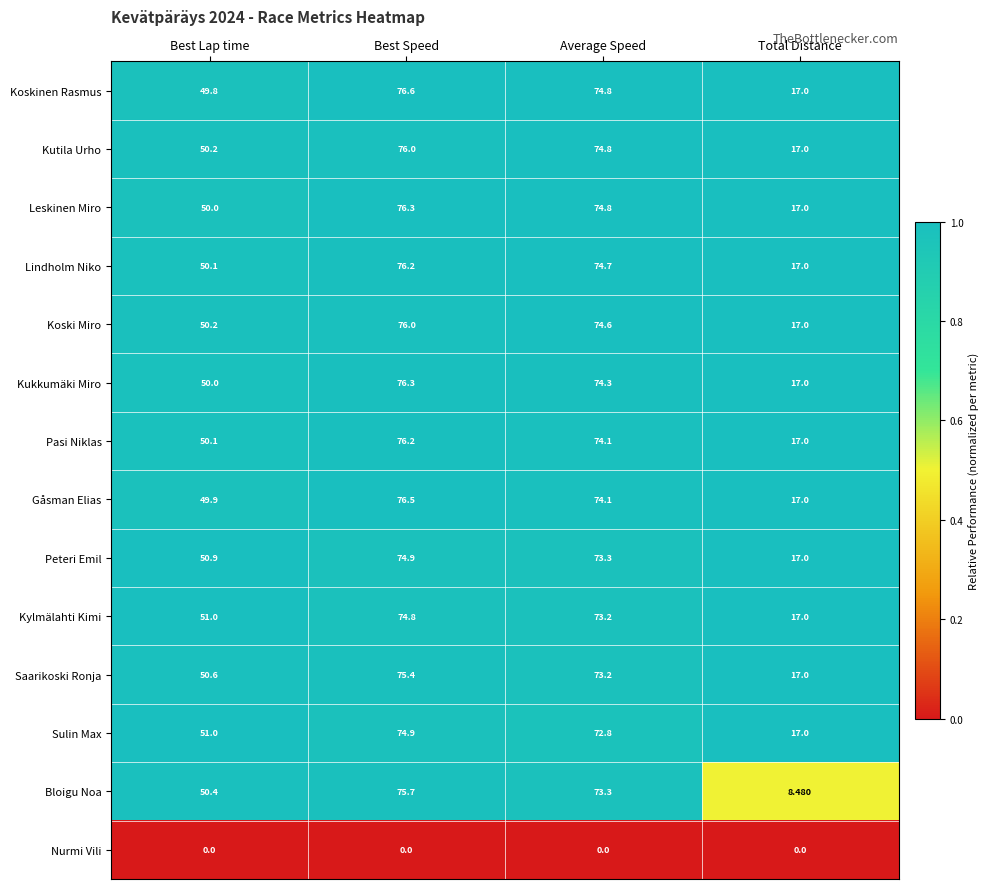

At which category is the sum across all series the highest?

Best Speed